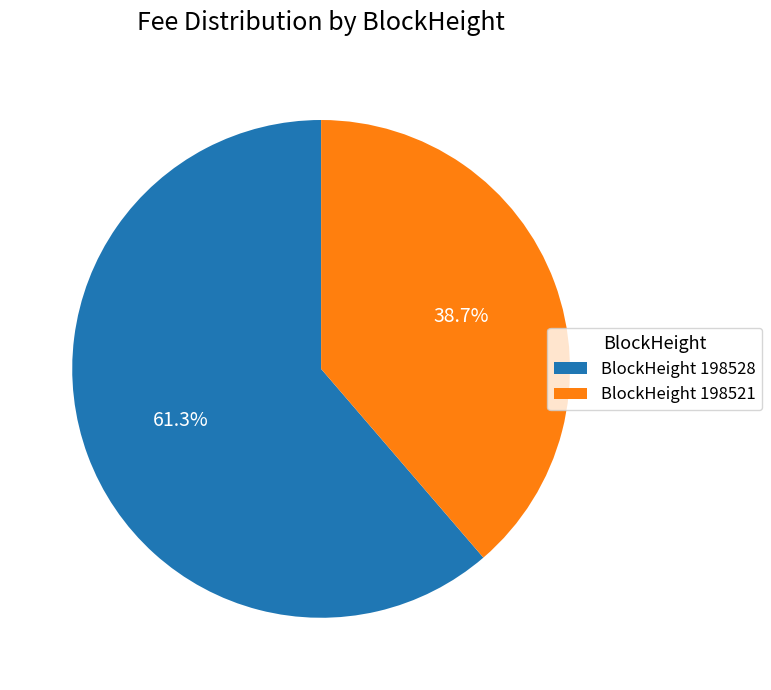

Which has a higher value, BlockHeight 198528 or BlockHeight 198521?

BlockHeight 198528